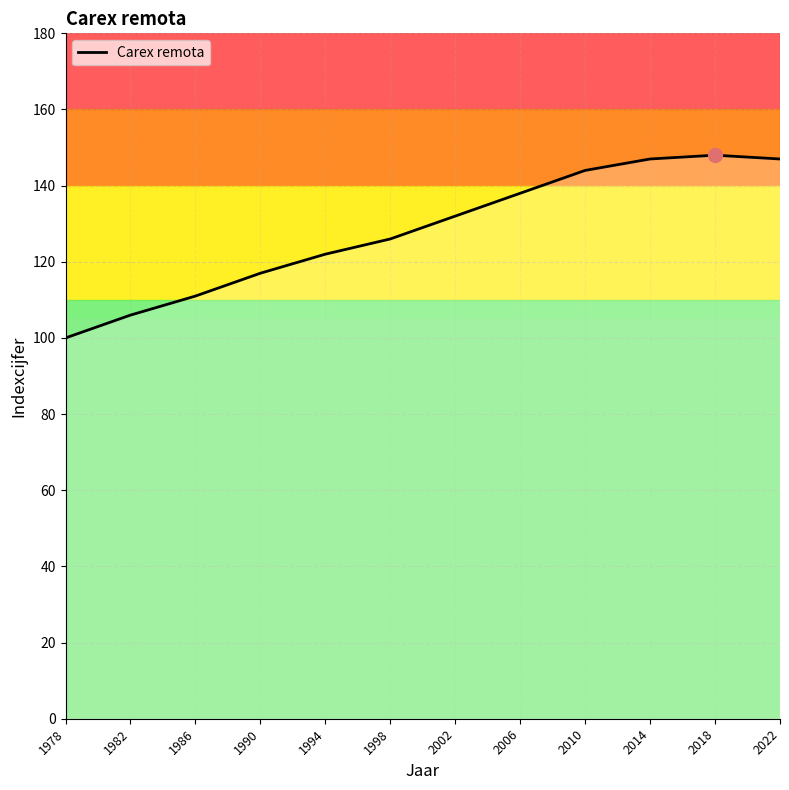

The value at 1994 is 34. True or false?

False